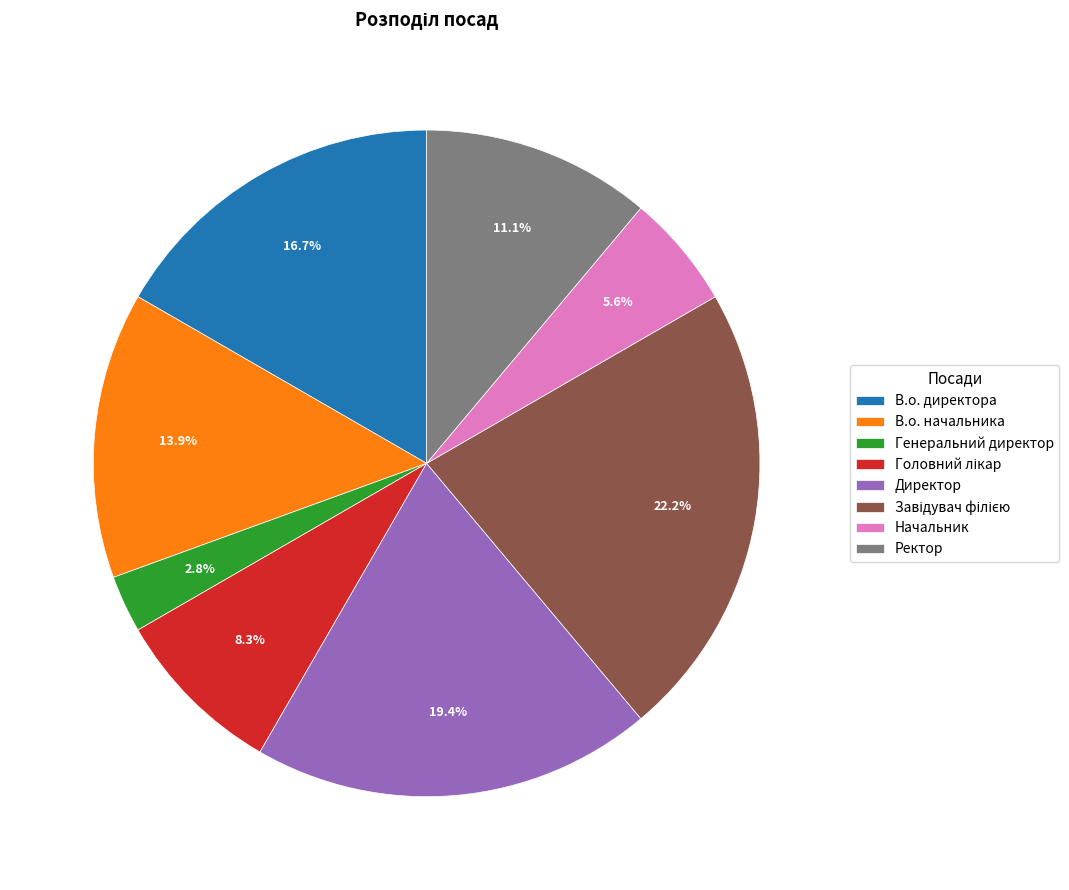

Which category has the smallest portion of the pie?

Генеральний директор